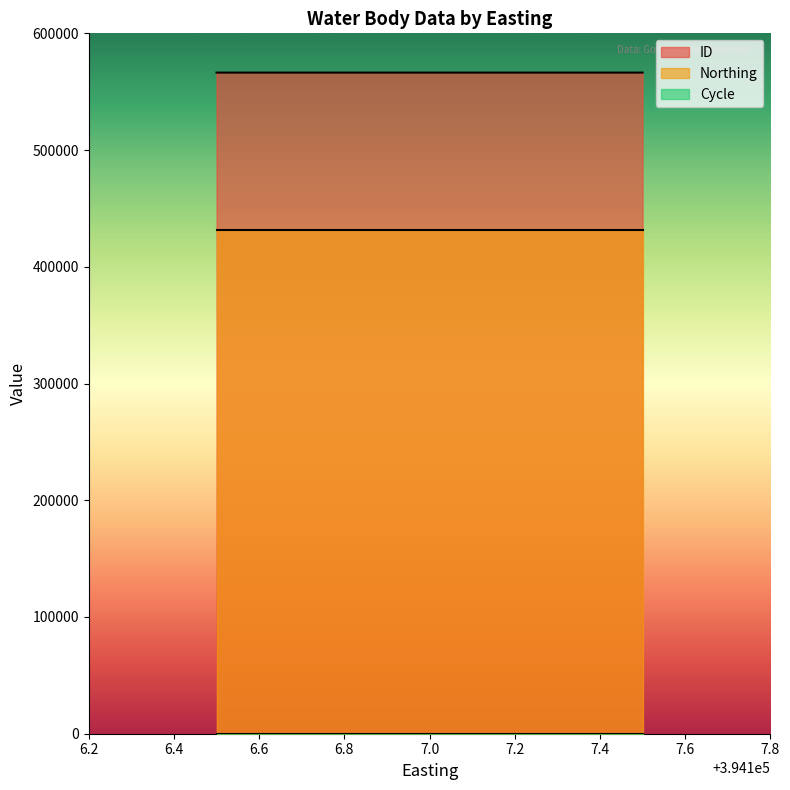

What is the approximate value of Cycle at 394107?

3